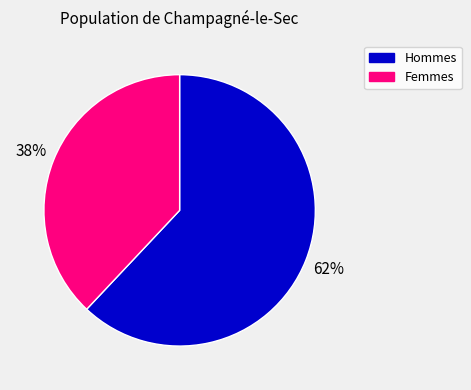

To the nearest percent, what is the difference between the largest and smallest slice percentages?

24%